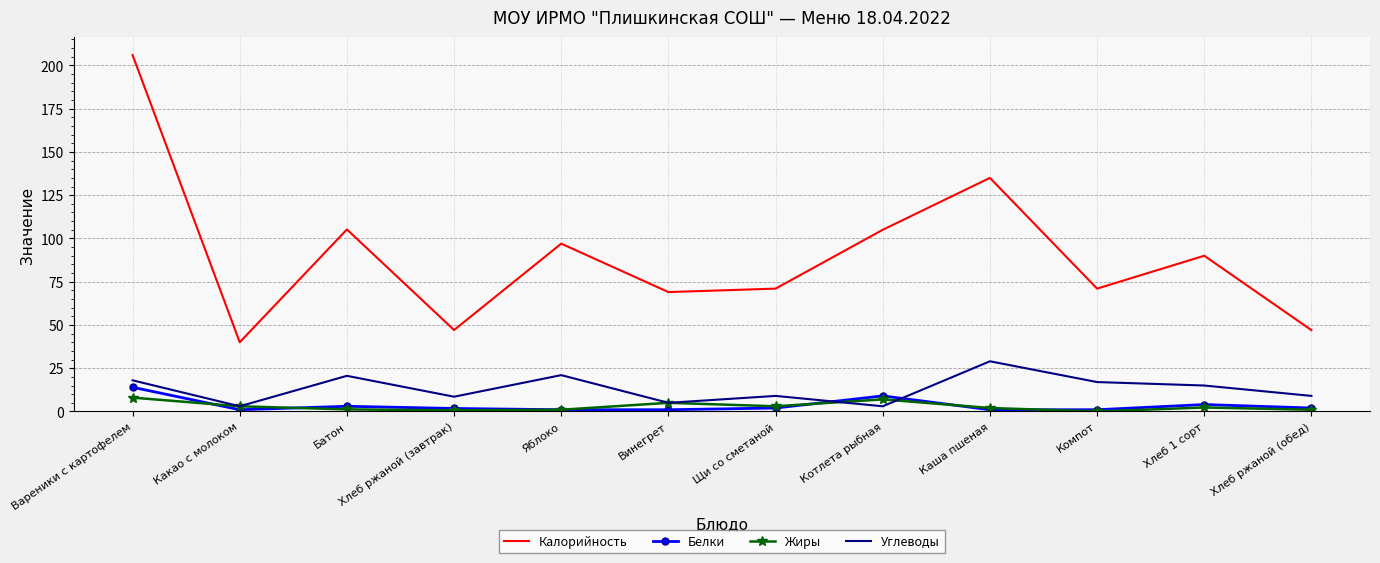

True or false: Калорийность and Жиры cross at least once.

False